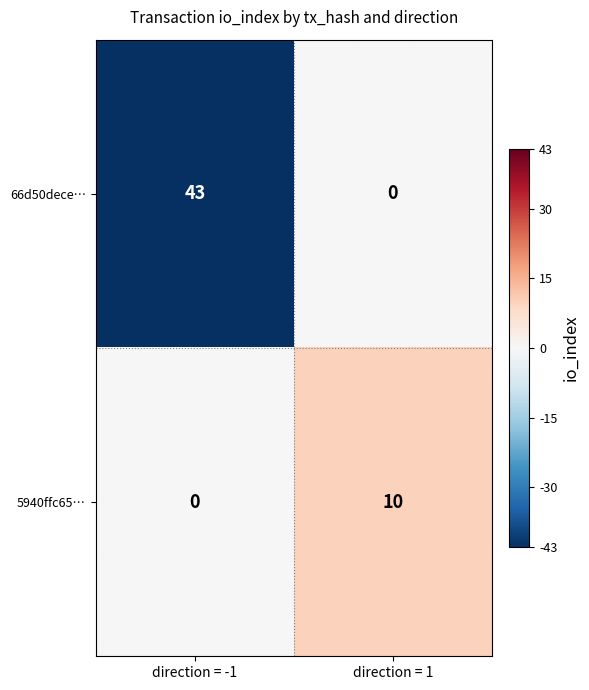

List the series in order of their overall mean, highest first.

66d50dece…, 5940ffc65…